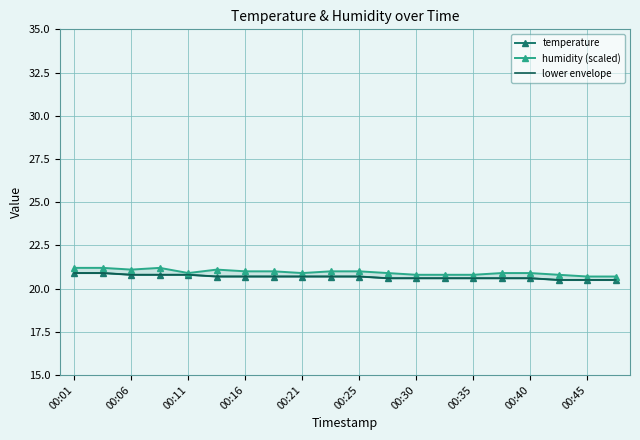

Which series has the largest total across all categories?

humidity (scaled)